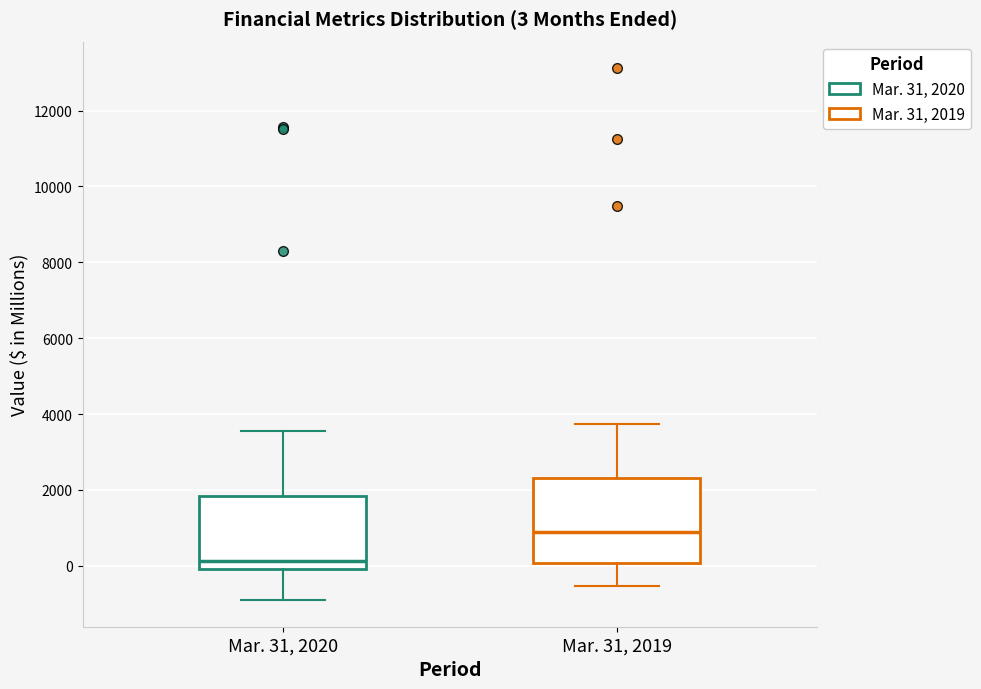

Which box is the tallest, from its lower edge to its upper edge?

Mar. 31, 2019